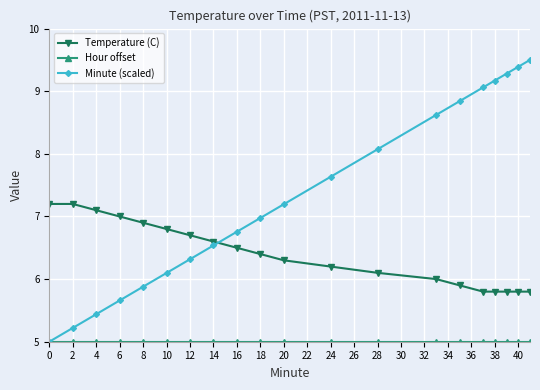

Which series has the largest range (max minus min)?

Minute (scaled)